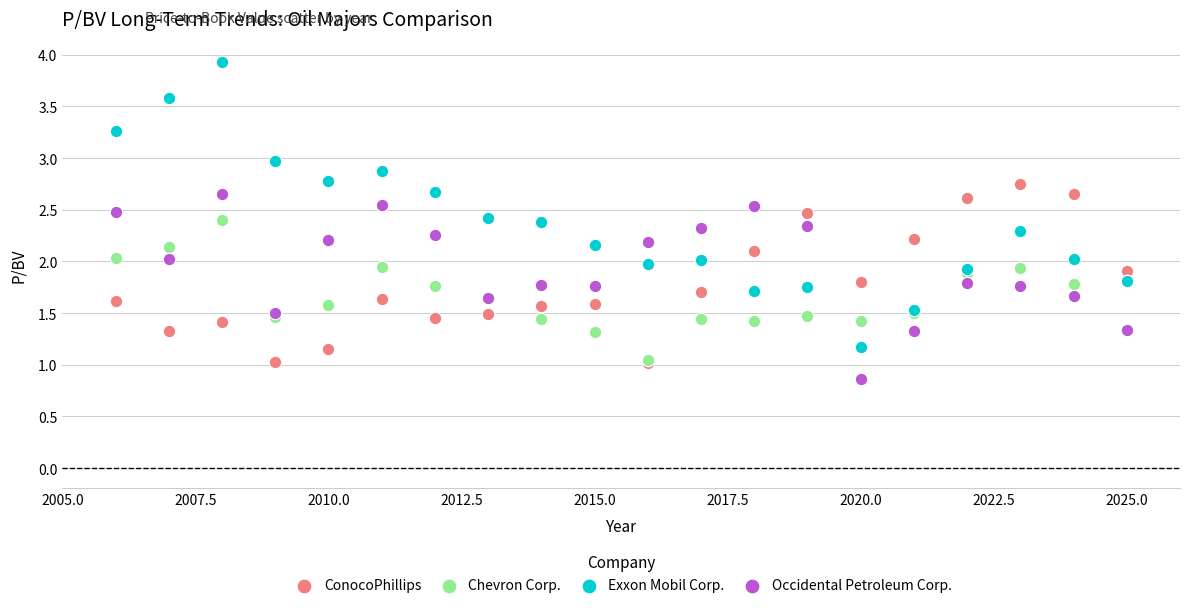

Which series reaches the maximum Y coordinate?

Exxon Mobil Corp.